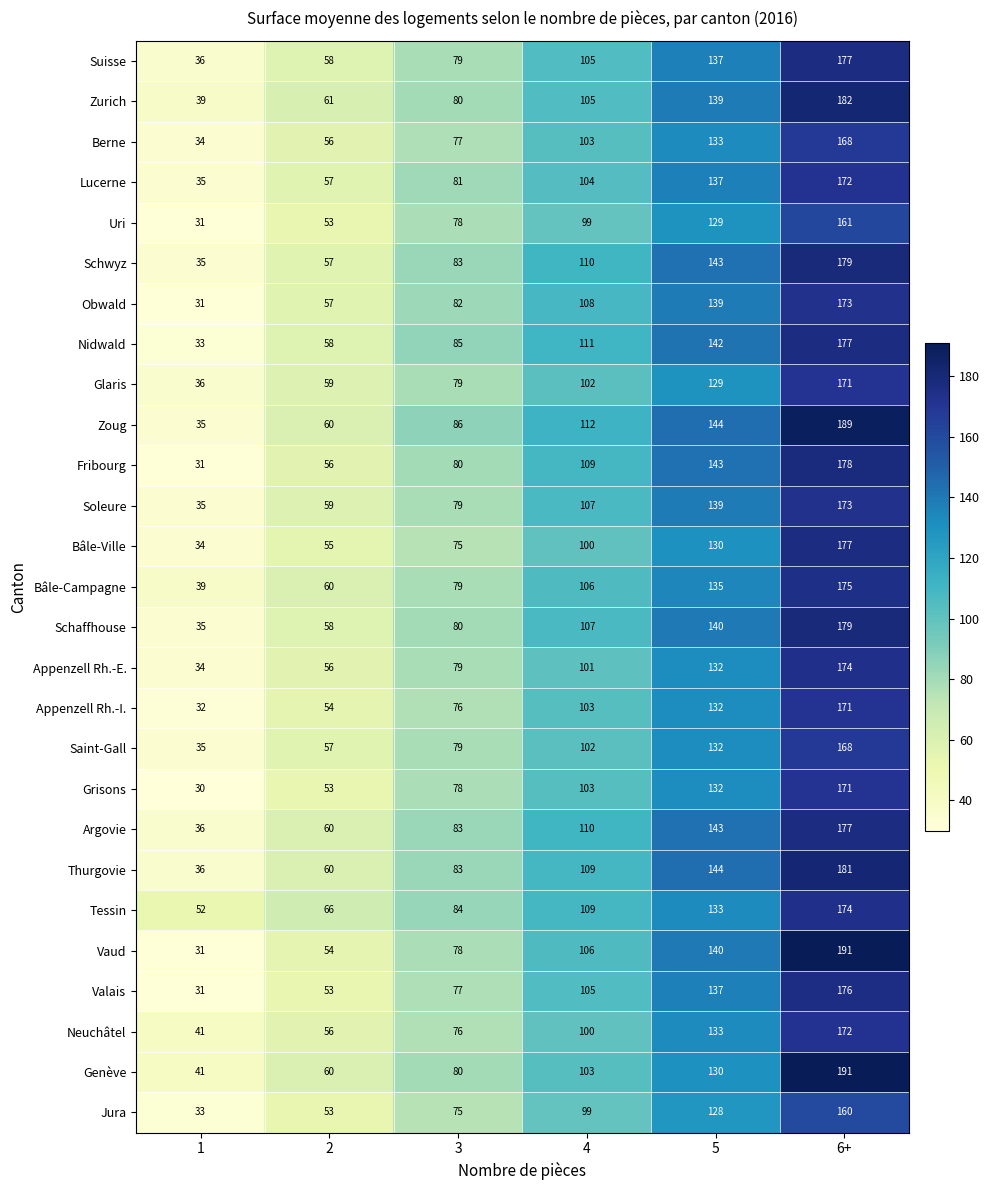

The Berne series shows 28 at 3. True or false?

False